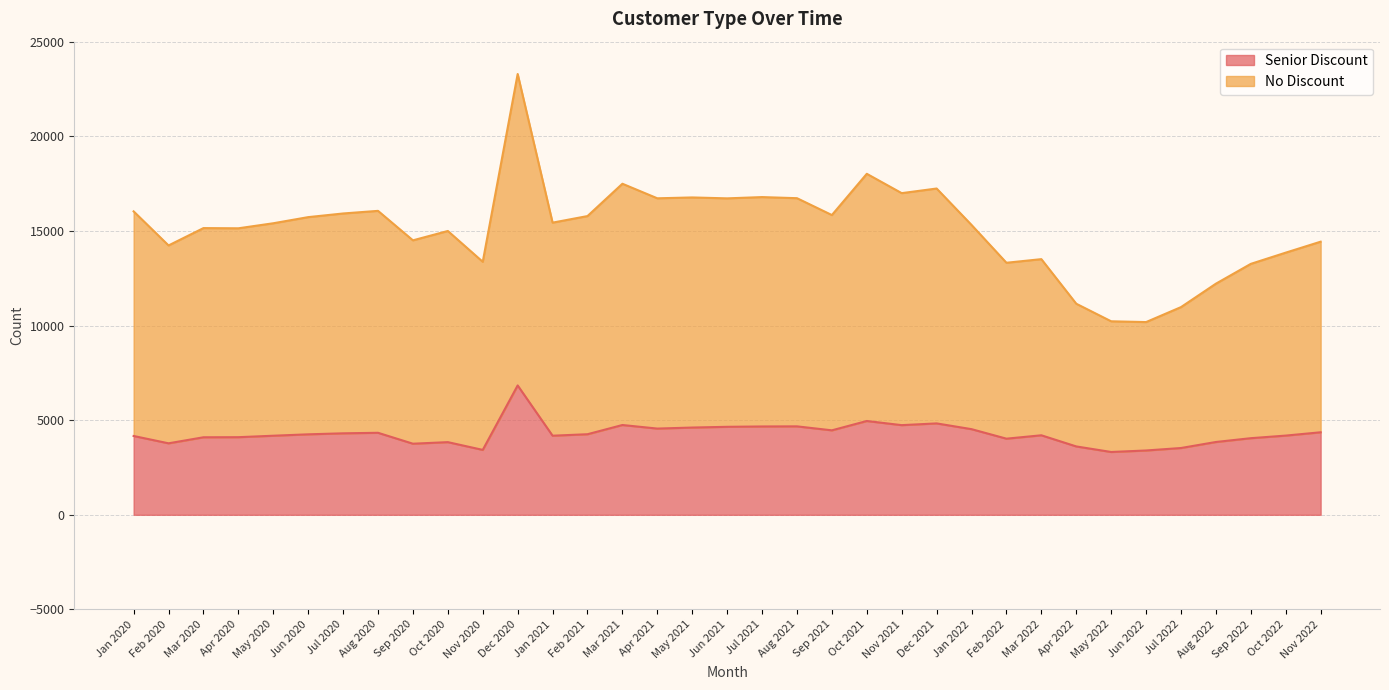

Which category has the highest value in the Senior Discount series?

Dec 2020